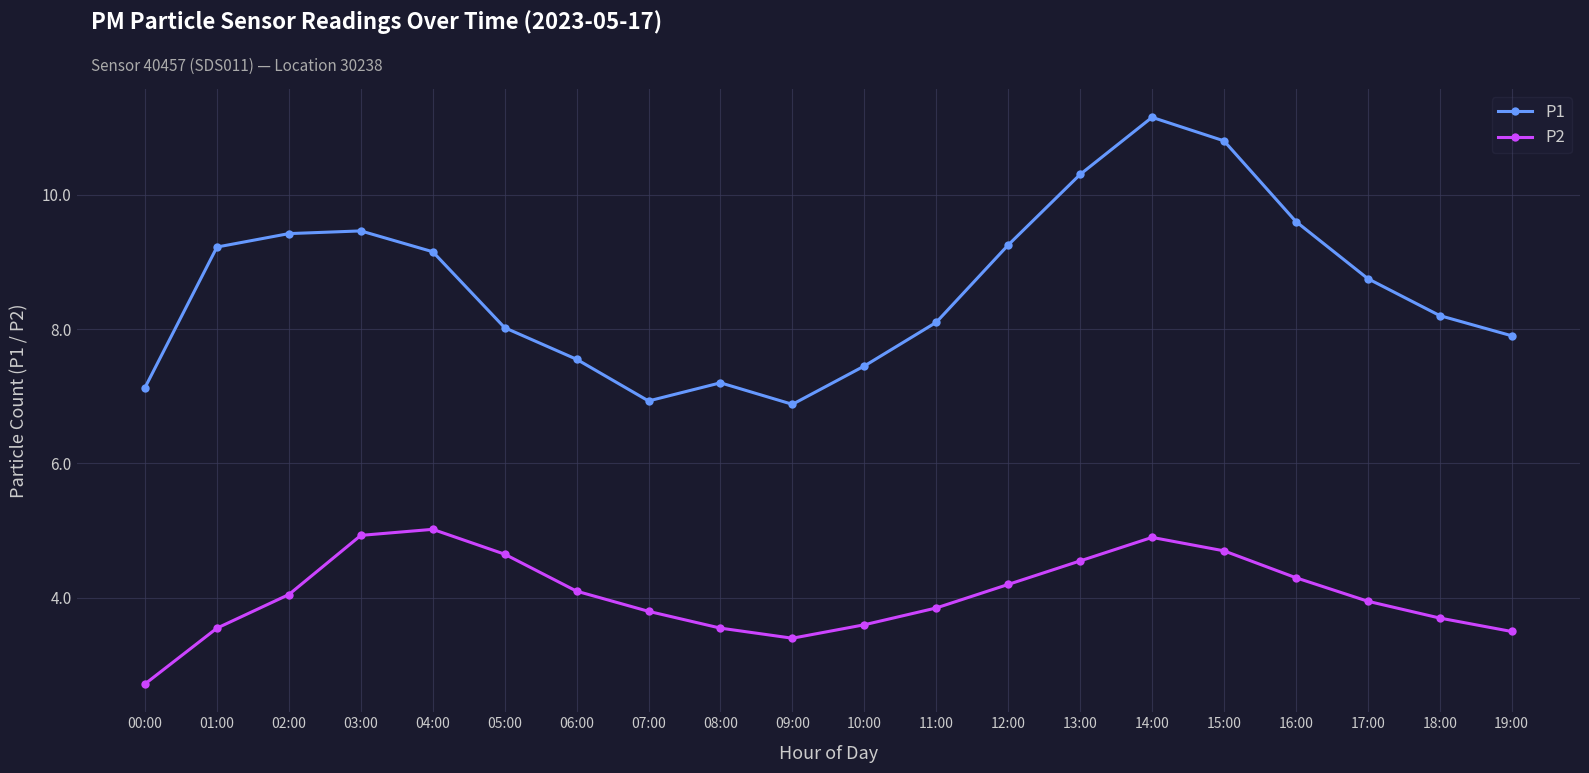

Where does the P1 series first go above 8?

01:00